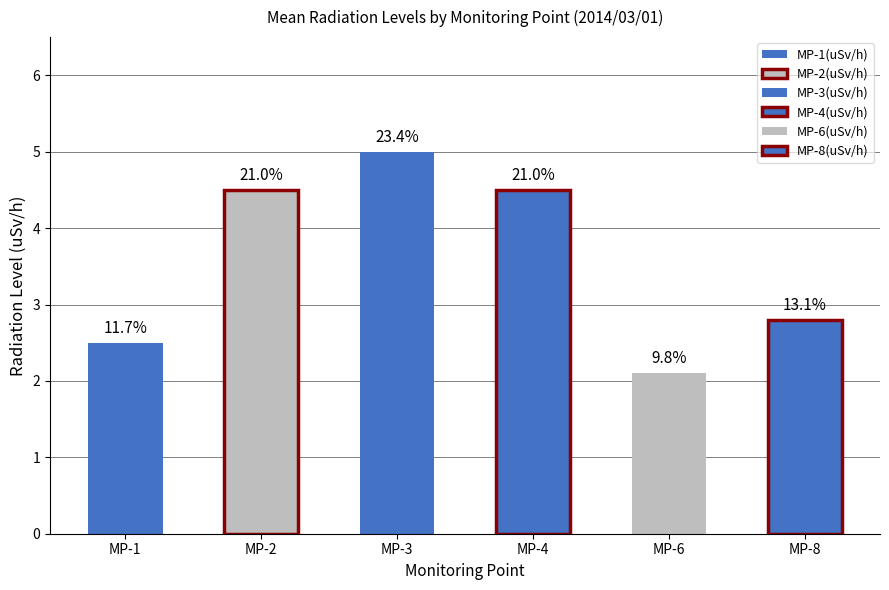

What is the average value of the MP-2(uSv/h) series?

4.5